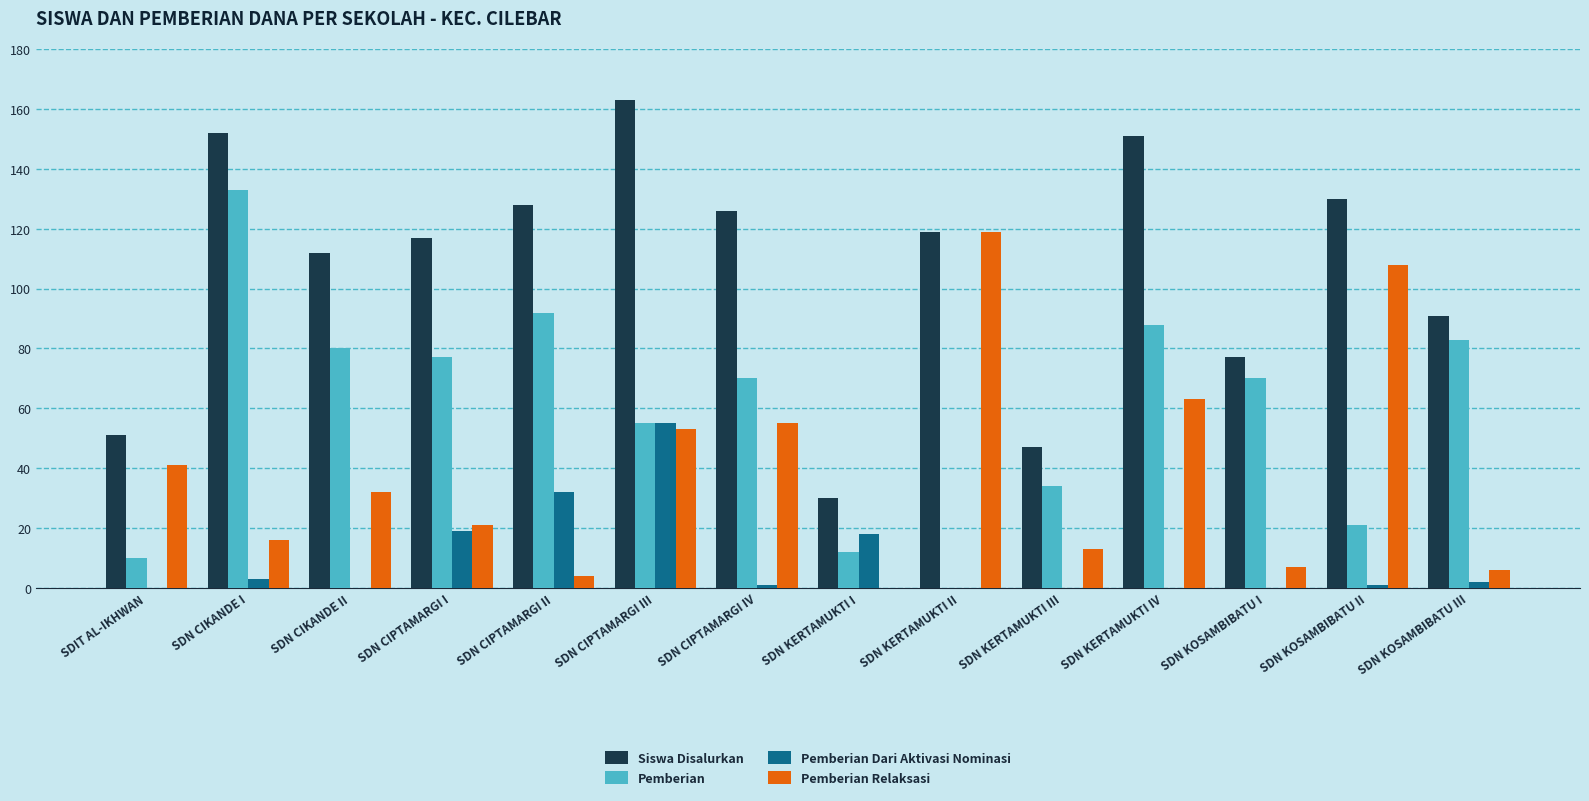

Are the bars horizontal?

No